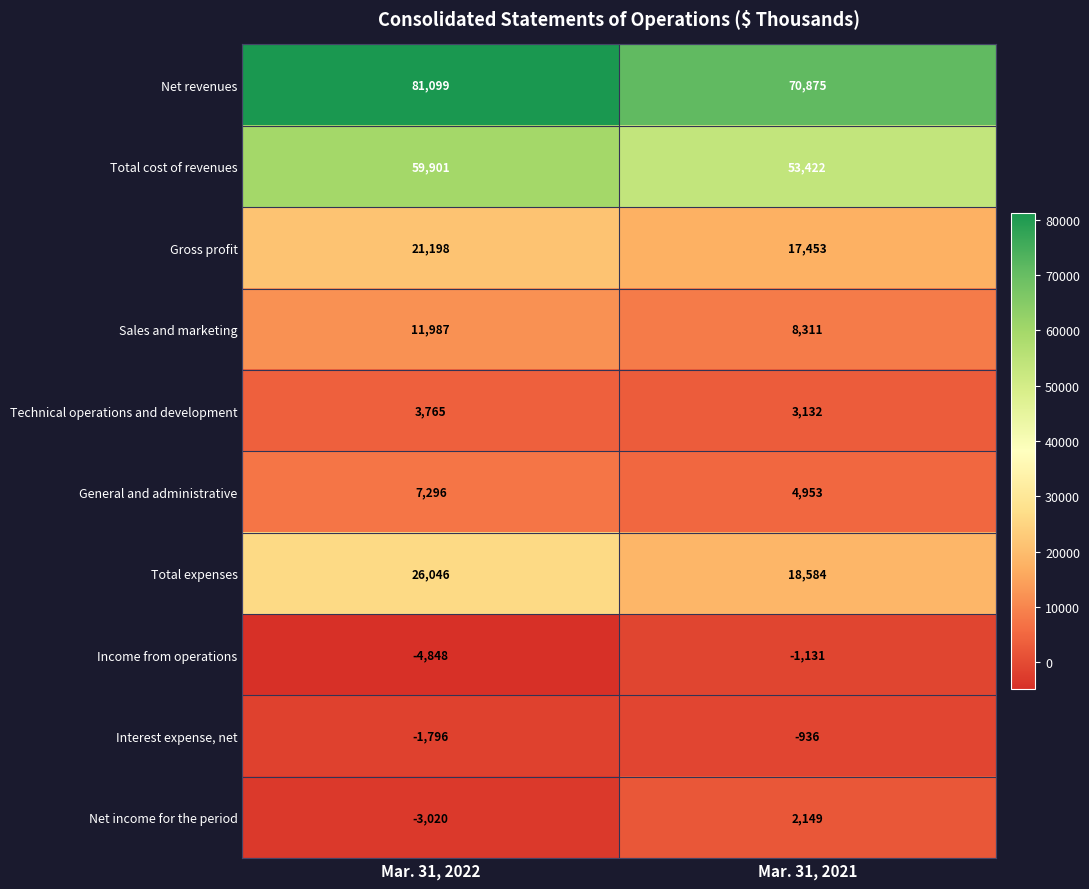

What is the smallest value displayed?

-4848